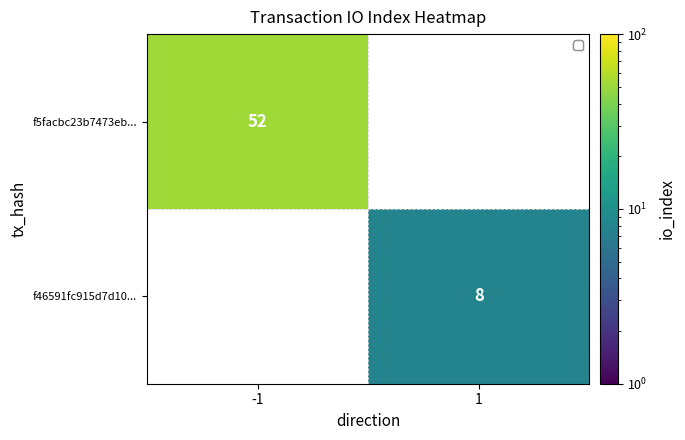

The f46591fc915d7d10... series shows 8 at 1. True or false?

True